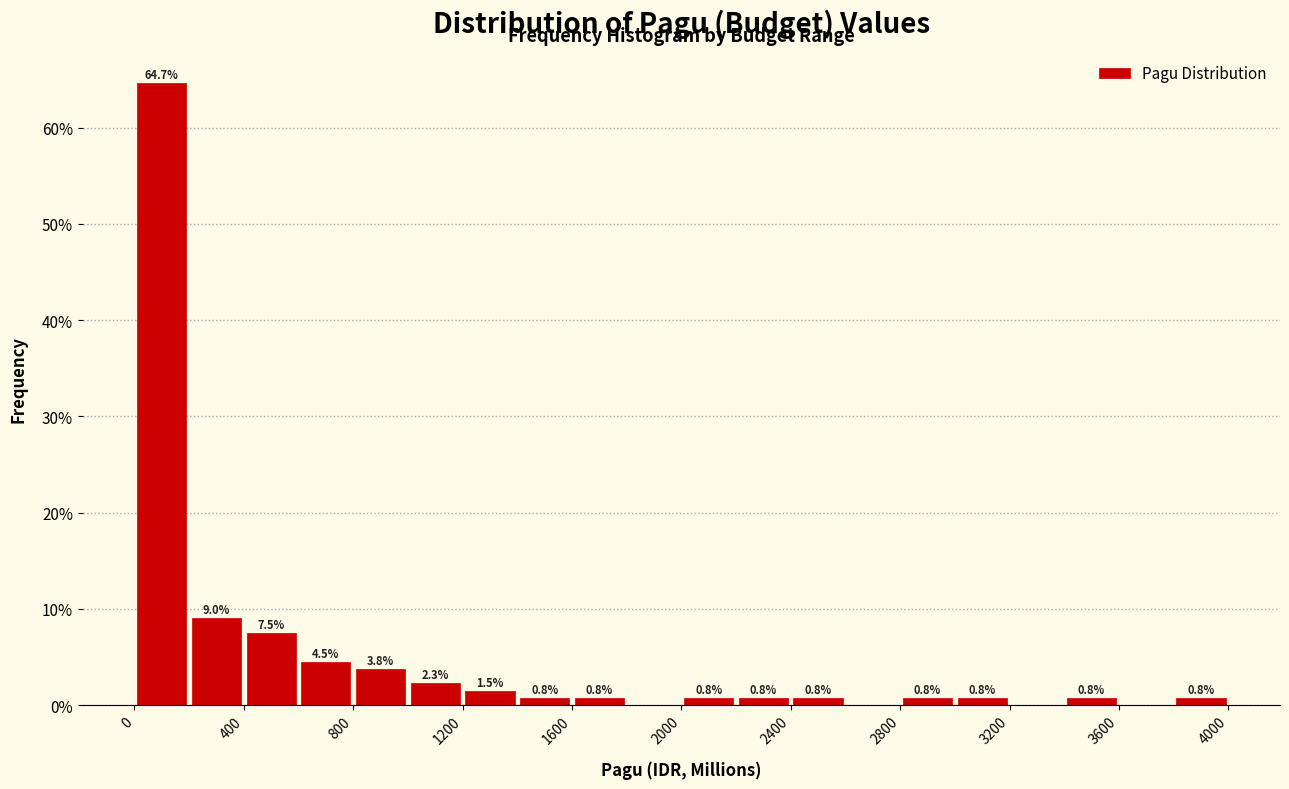

Which range on the x-axis has the tallest bar?

0 to 200